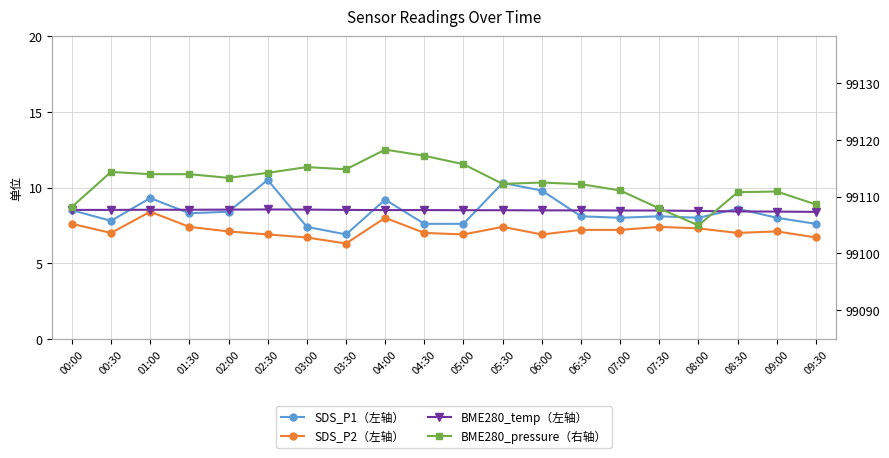

True or false: SDS_P1（左轴） and BME280_temp（左轴） intersect in this chart.

True